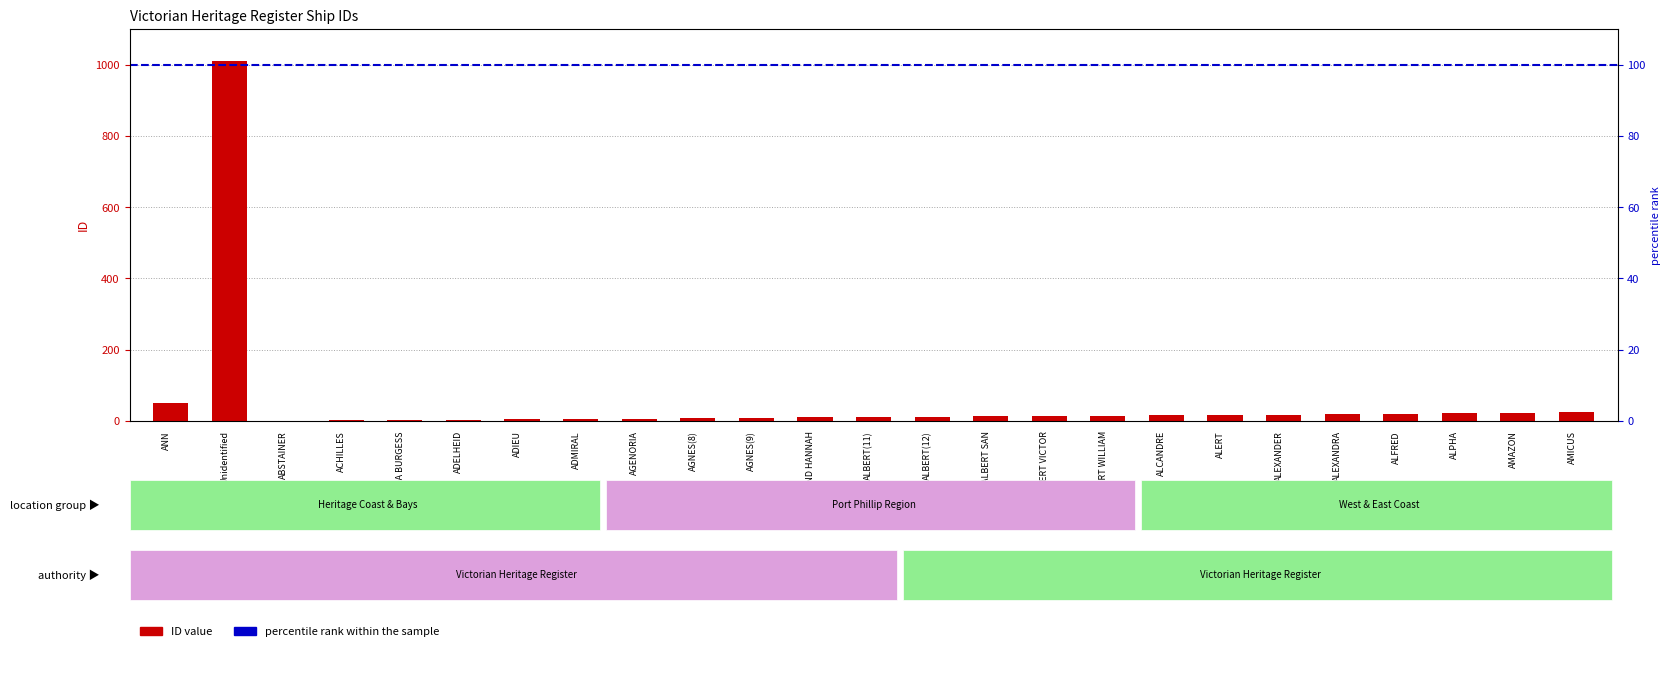

Reading left to right, list all the values displayed in this chart.

ANN=51	Unidentified=1009	ABSTAINER=1	ACHILLES=2	ADA BURGESS=3	ADELHEID=4	ADIEU=5	ADMIRAL=6	AGENORIA=7	AGNES(8)=8	AGNES(9)=9	AGNES AND HANNAH=10	ALBERT(11)=11	ALBERT(12)=12	ALBERT SAN=13	ALBERT VICTOR=14	ALBERT WILLIAM=15	ALCANDRE=16	ALERT=17	ALEXANDER=18	ALEXANDRA=19	ALFRED=20	ALPHA=22	AMAZON=23	AMICUS=24